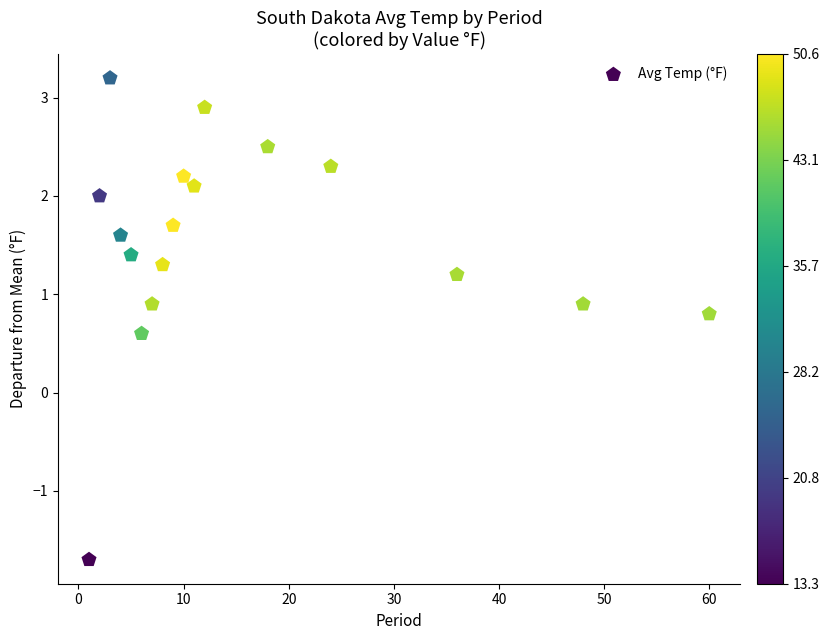

What is the range of Y values (max minus min)?

4.9